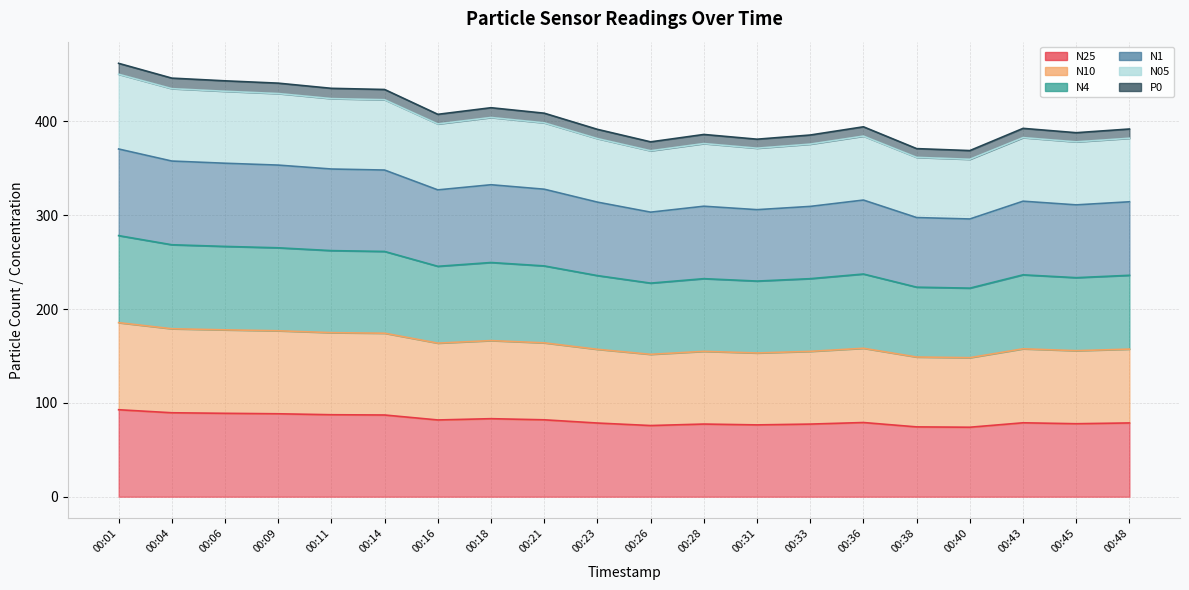

What is the spread (max minus min) of values at 00:01?

369.1